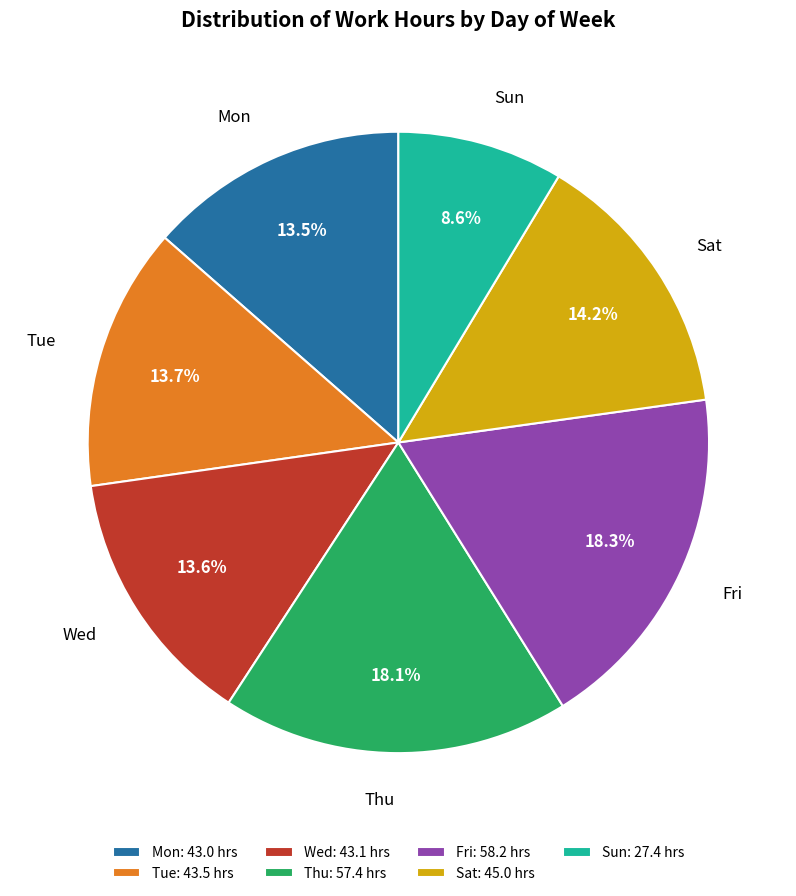

Count the number of slices in the pie.

7